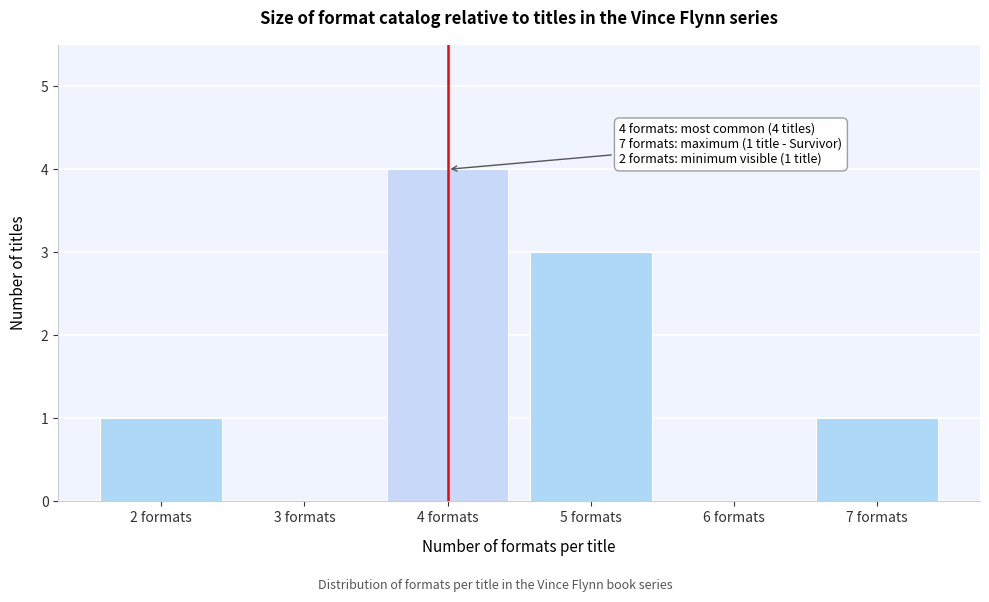

Reading left to right, what are all the values shown in this chart?

2 formats=1	3 formats=0	4 formats=4	5 formats=3	6 formats=0	7 formats=1